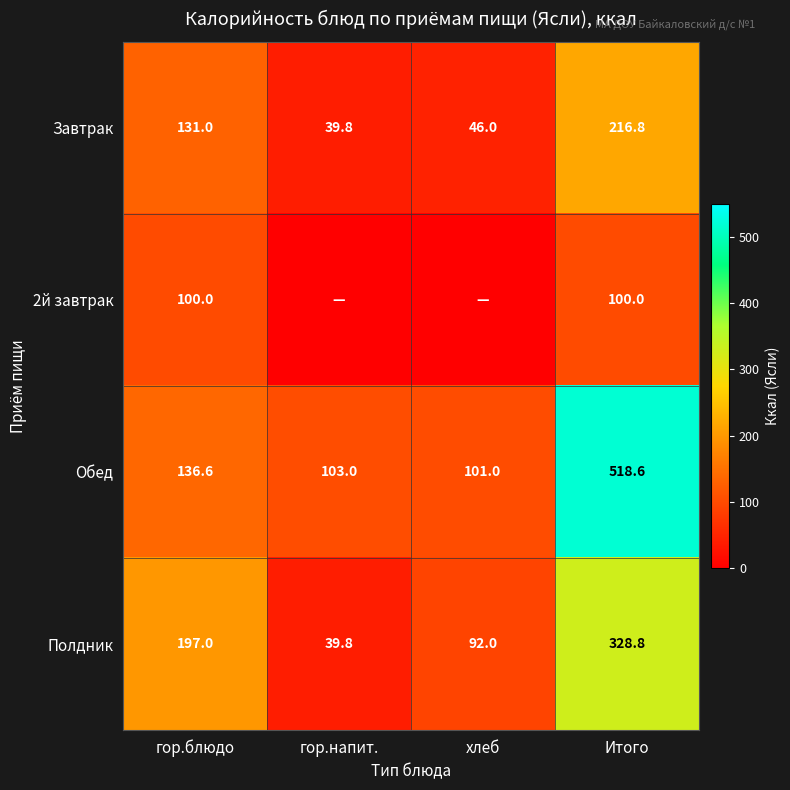

What is the difference between the second highest and second lowest values in the Завтрак series?

85.0